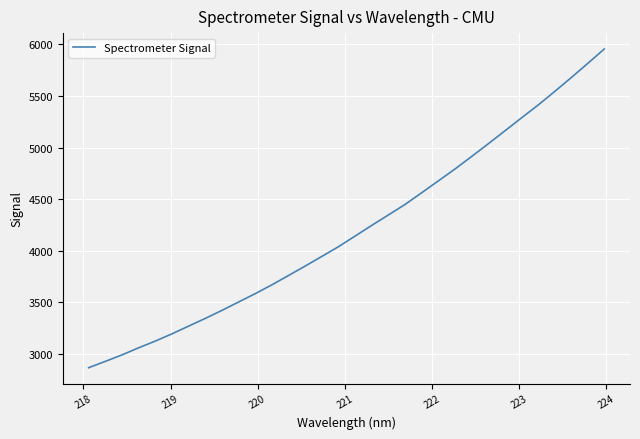

What is the minimum value shown in the chart?

2865.3